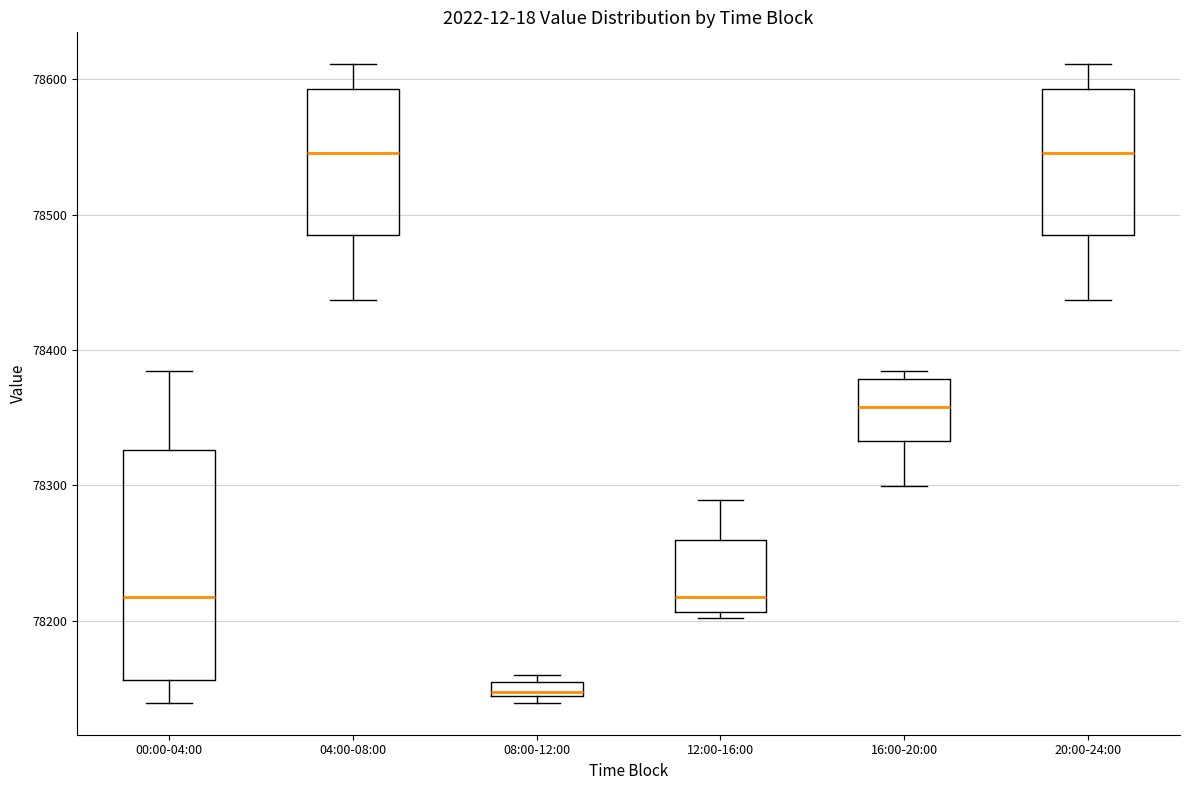

Which box is the tallest, from its lower edge to its upper edge?

00:00-04:00